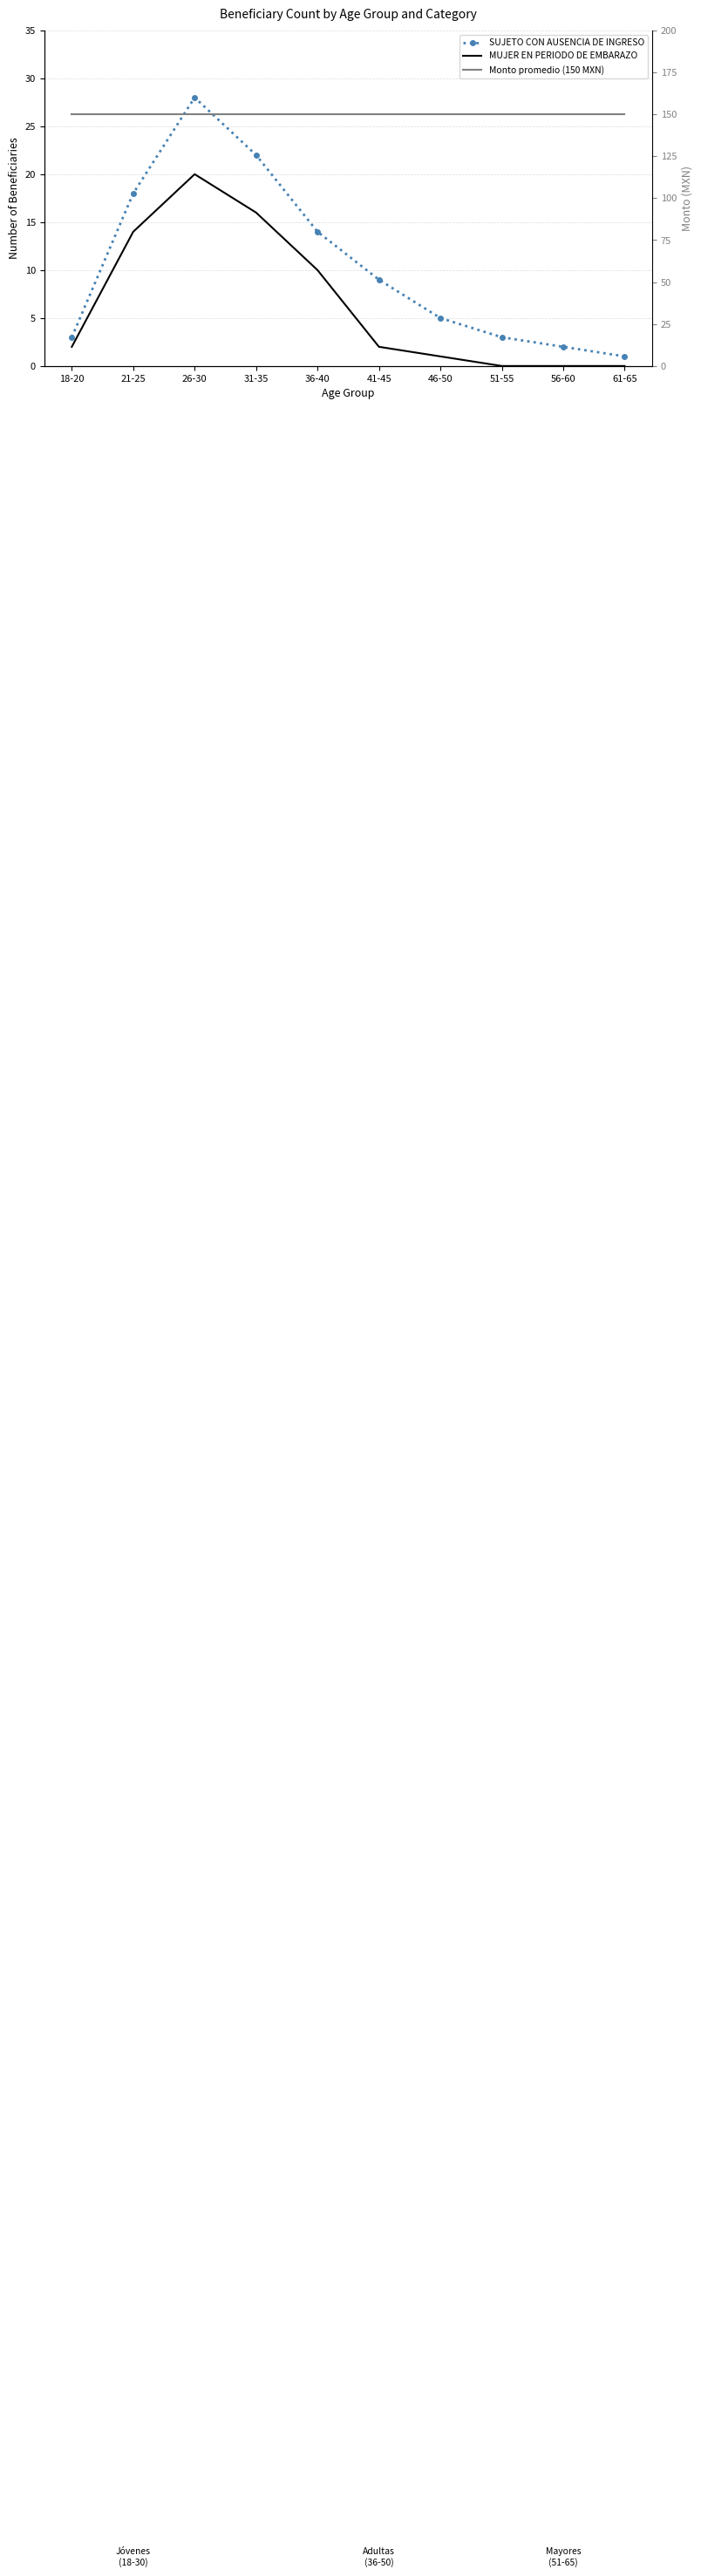

Which series changed the most between 21-25 and 46-50?

SUJETO CON AUSENCIA DE INGRESO